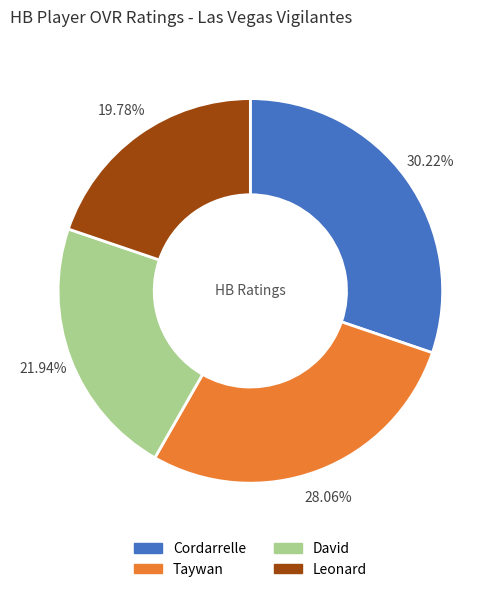

What percentage is NOT represented by David?

78.1%